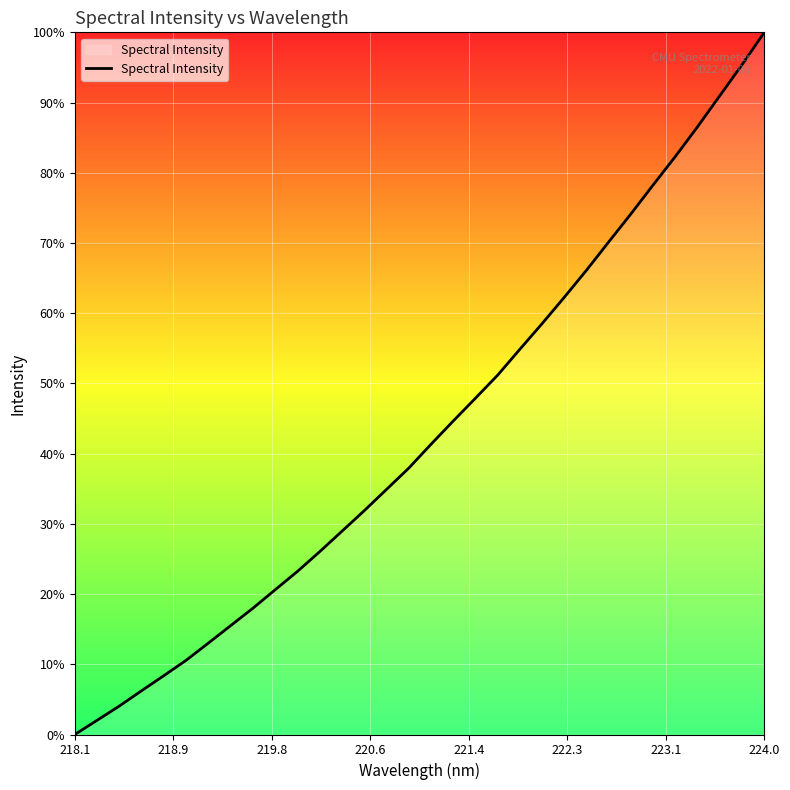

True or false: there are more than 0 points higher than both neighbors.

False